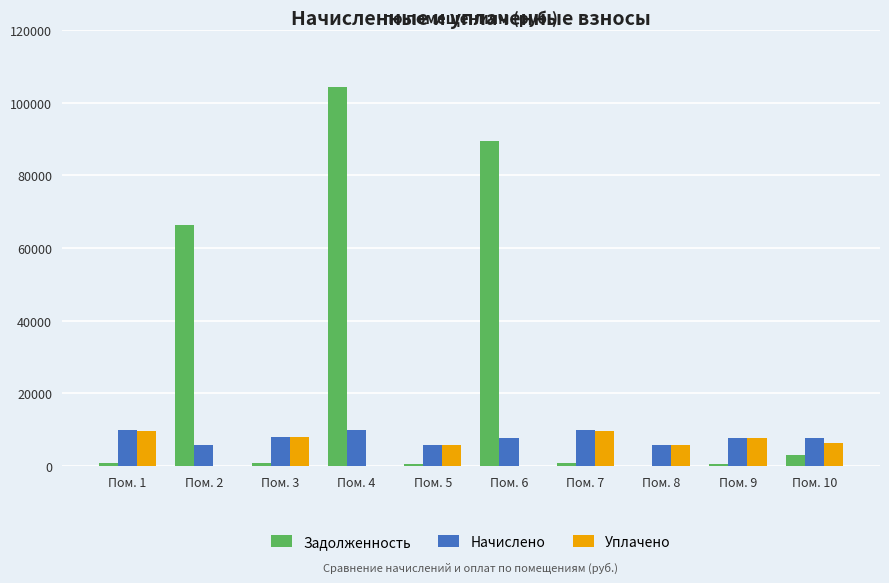

What is the total value across all series at Пом. 8?

11334.2